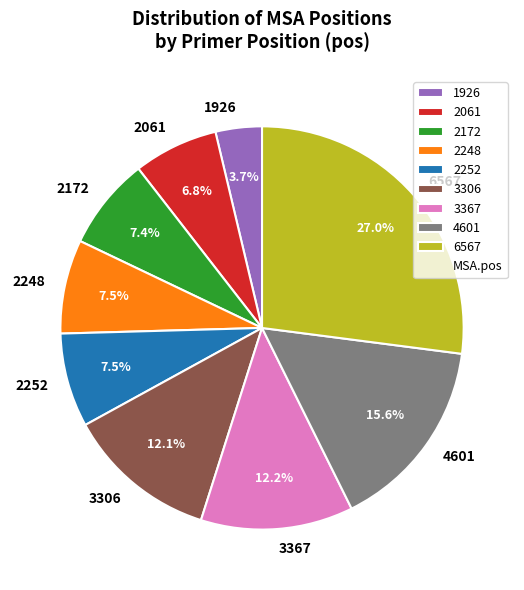

What is the total percentage of 6567 and 1926?

30.8%